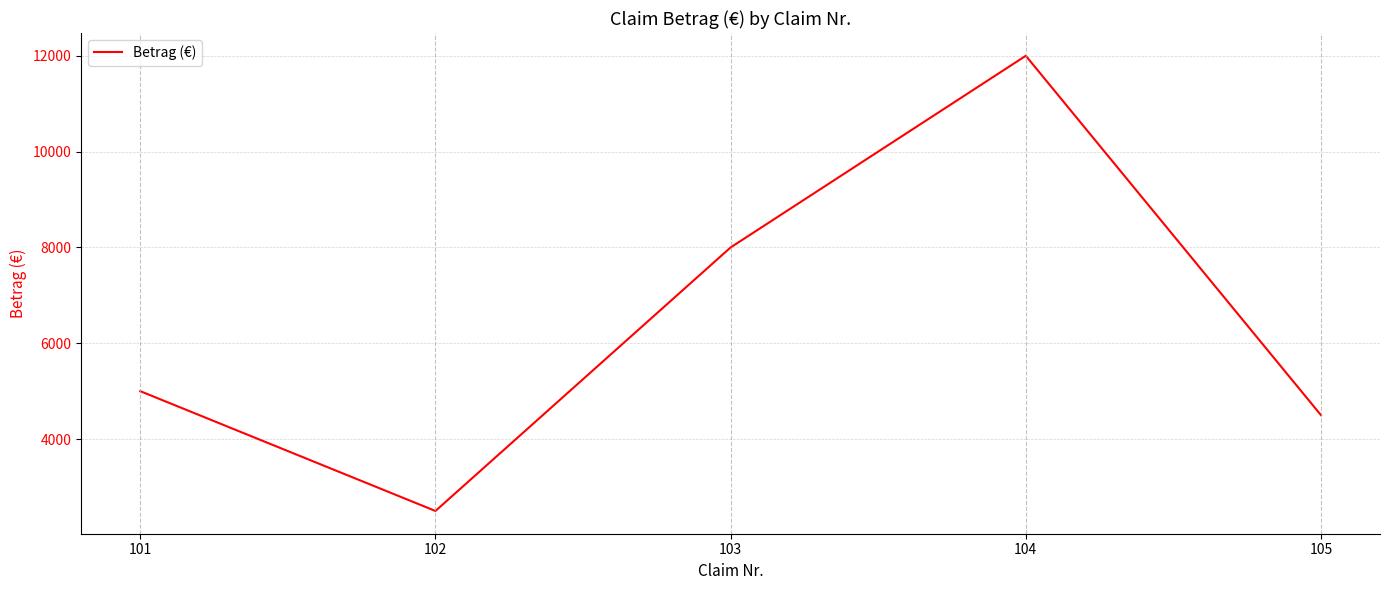

Reading right to left, list all the values displayed in this chart.

105=4500	104=12000	103=8000	102=2500	101=5000